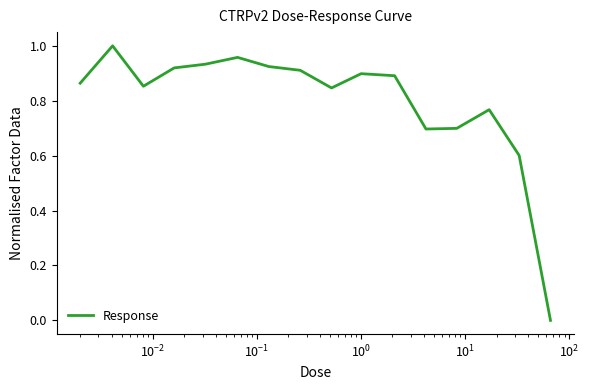

What is the difference between the maximum and minimum values?

1.0